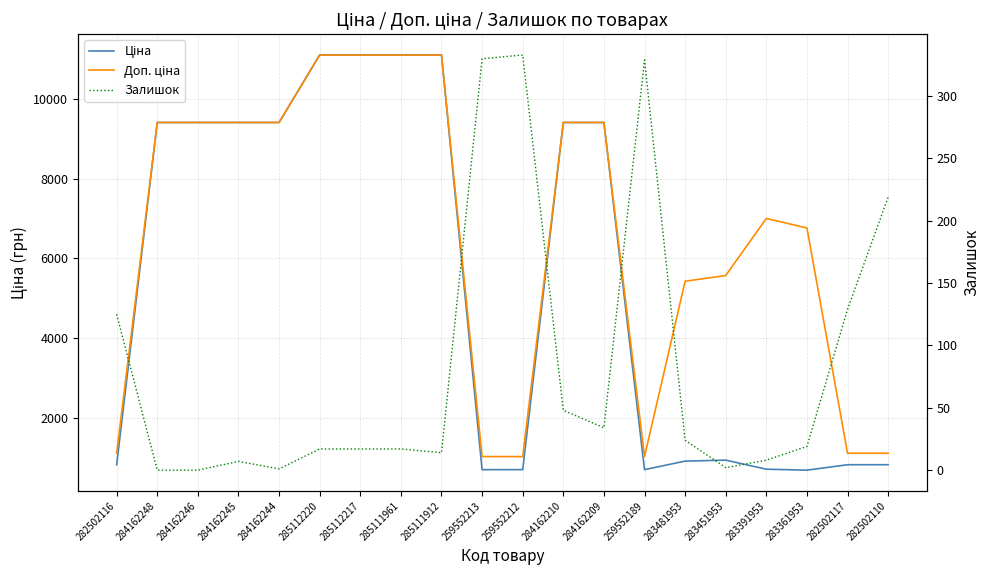

How many distinct data groups are displayed?

3